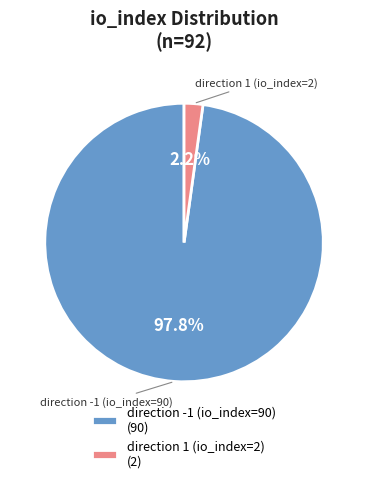

To the nearest percent, what percentage of the pie is direction -1 (io_index=90)?

98%